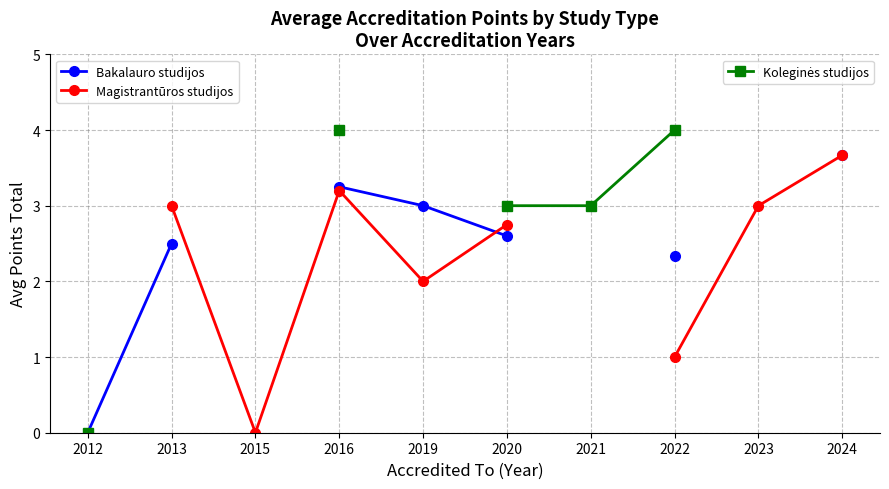

True or false: Bakalauro studijos has a value of 0.0 at 2012.

True